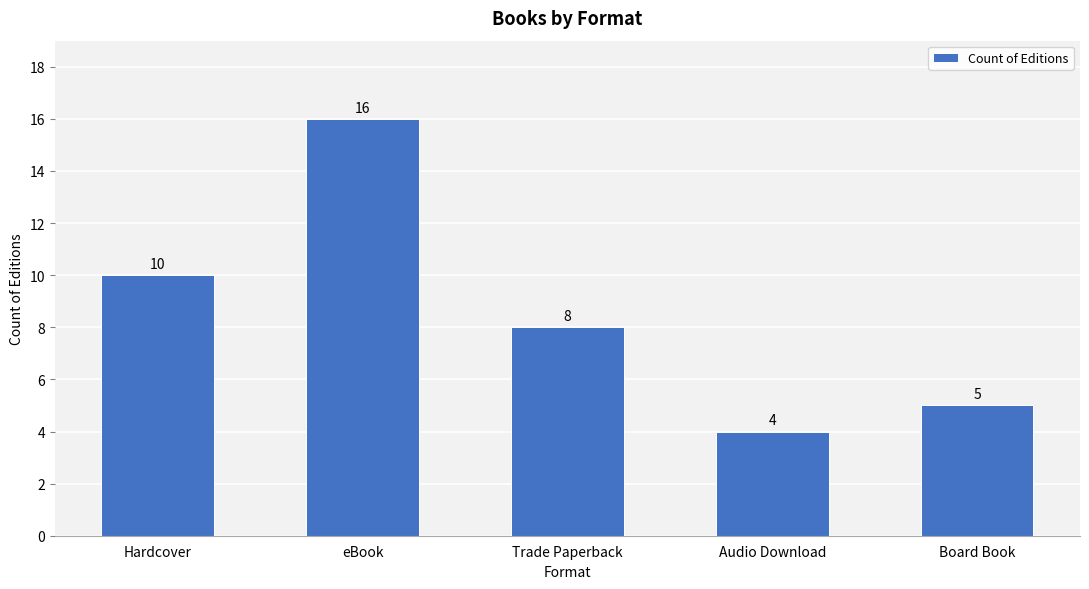

What is the minimum value shown in the chart?

4